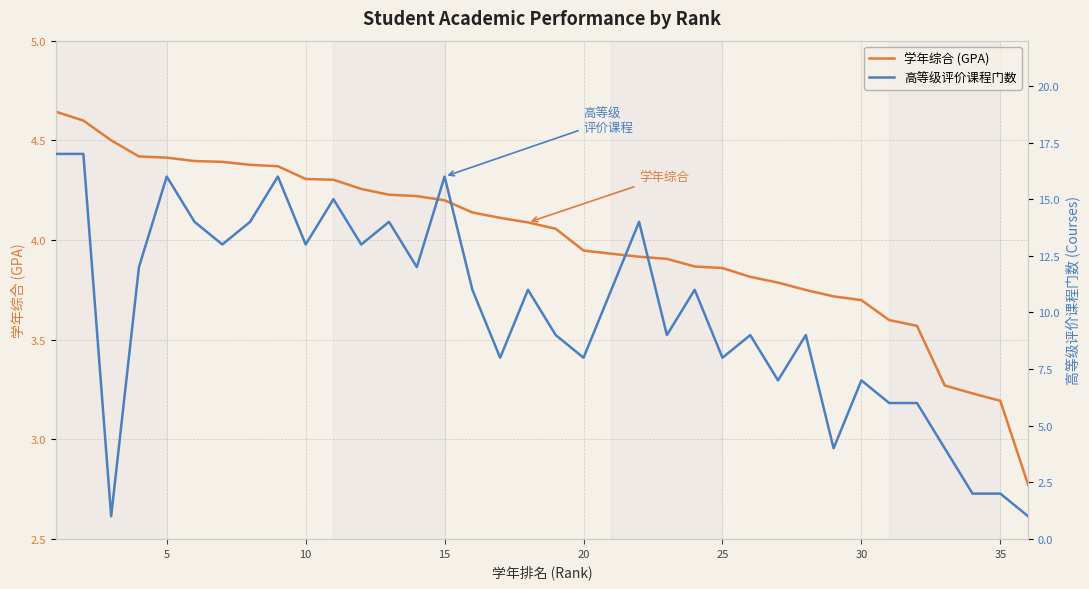

What are all the series names shown in the legend?

学年综合 (GPA), 高等级评价课程门数